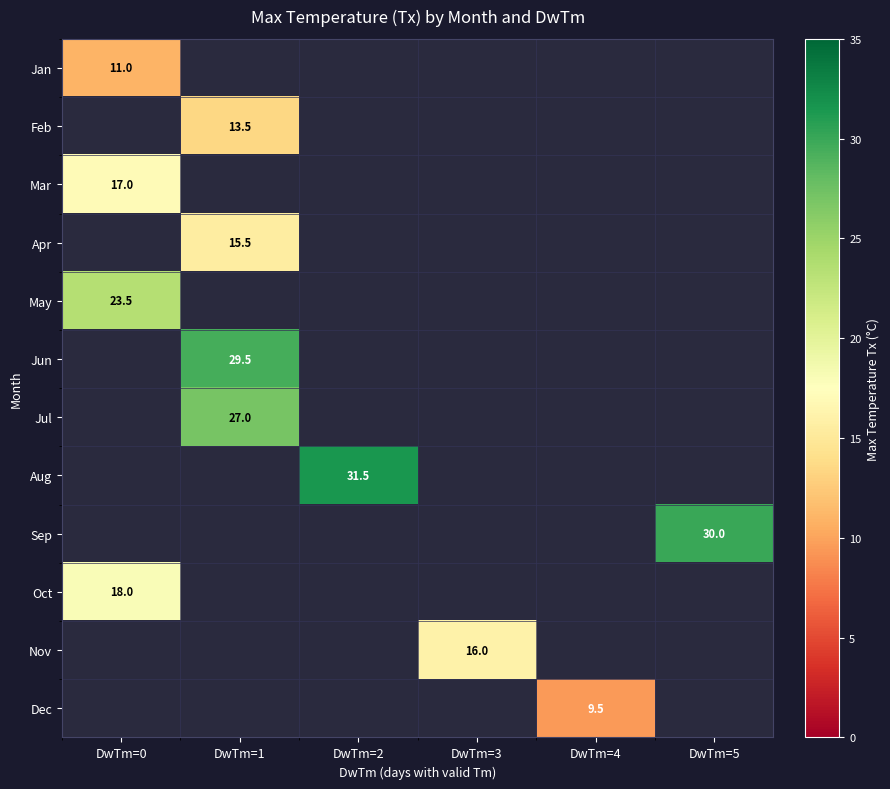

Which category has the lowest value across all series?

DwTm=4